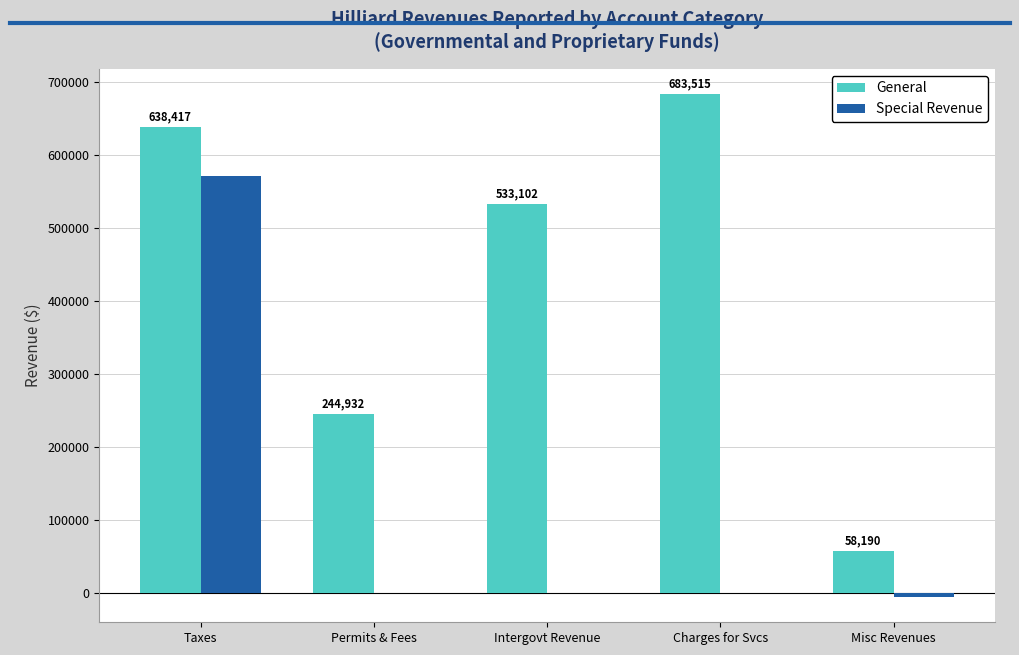

Which series has the largest total across all categories?

General